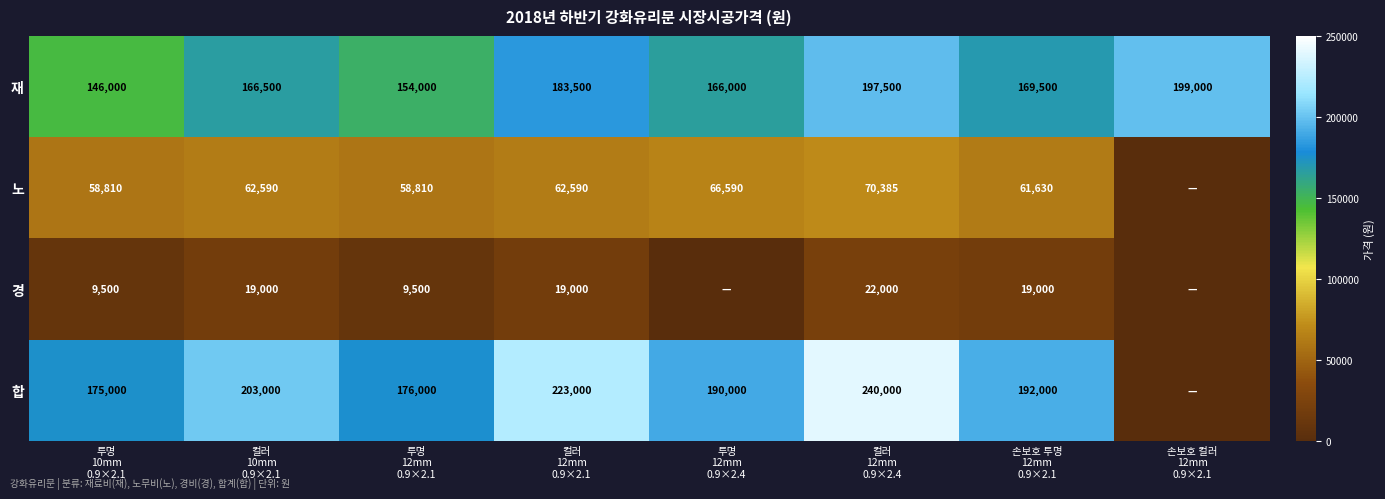

Rank the series by their maximum value, from highest to lowest.

합, 재, 노, 경